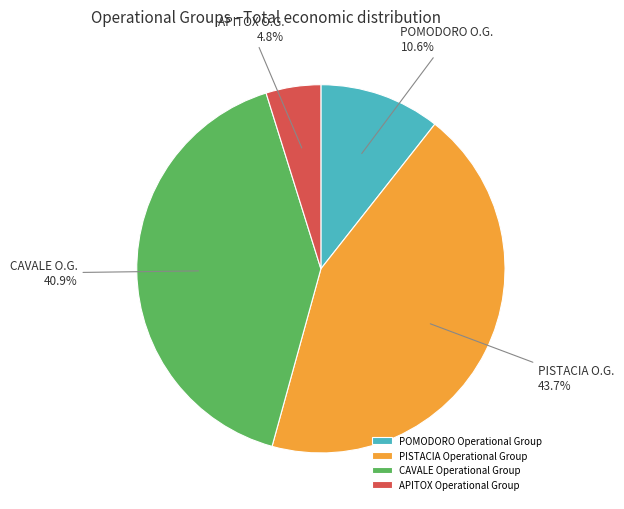

Combined, do PISTACIA Operational Group and CAVALE Operational Group account for over 50%?

Yes